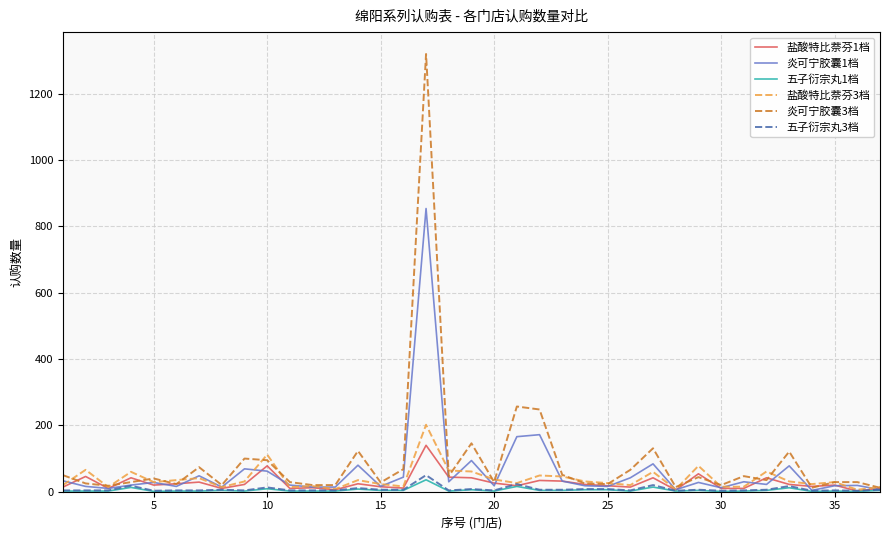

What is the sum of all 炎可宁胶囊1档 values?

2253